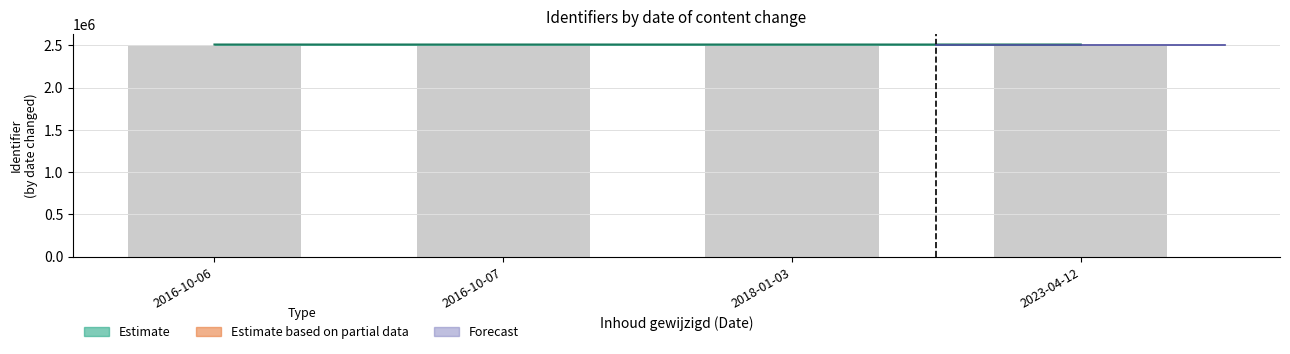

What is the change in value from 2016-10-07 to 2023-04-12?

-4